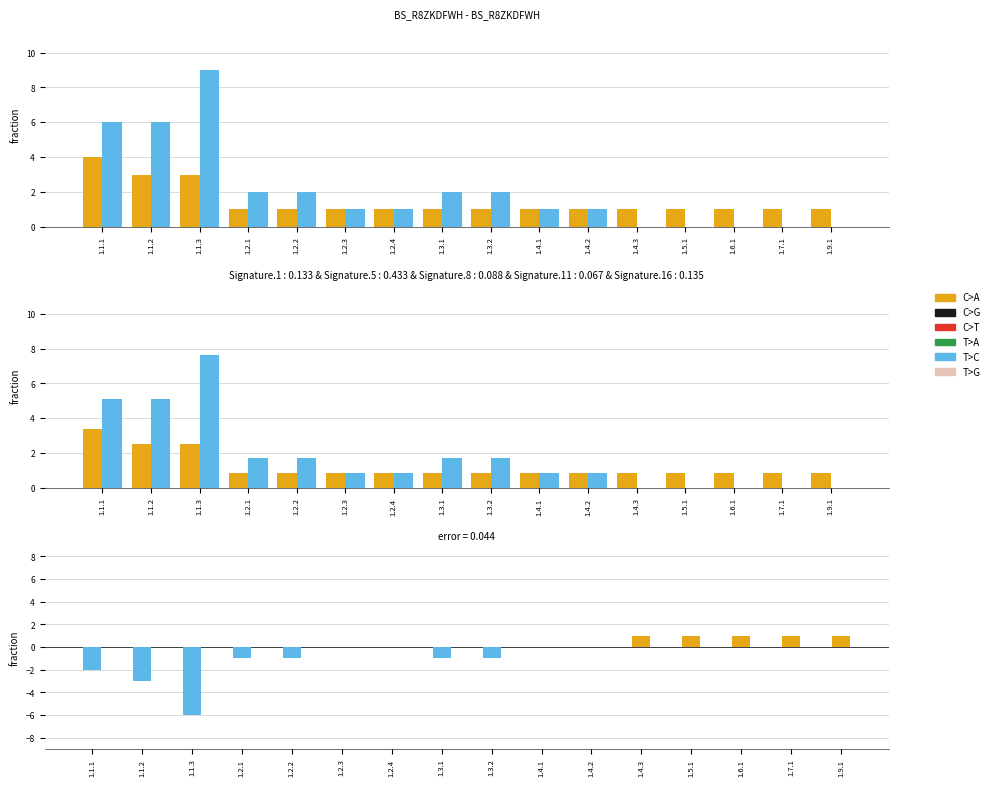

What is the approximate value of A (Analítico) at 1.3.2?

1.7